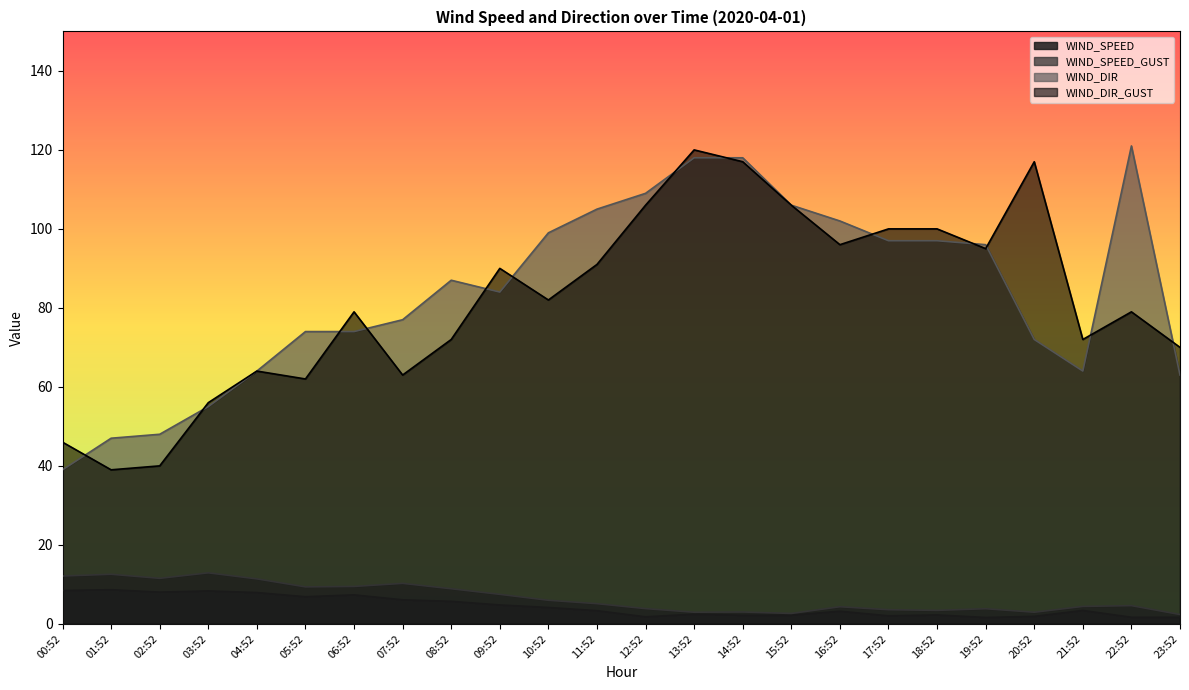

True or false: WIND_SPEED has more than 2 interior local peaks.

True